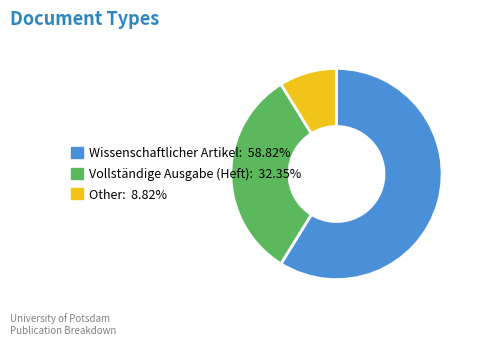

Count the number of slices in the pie.

3